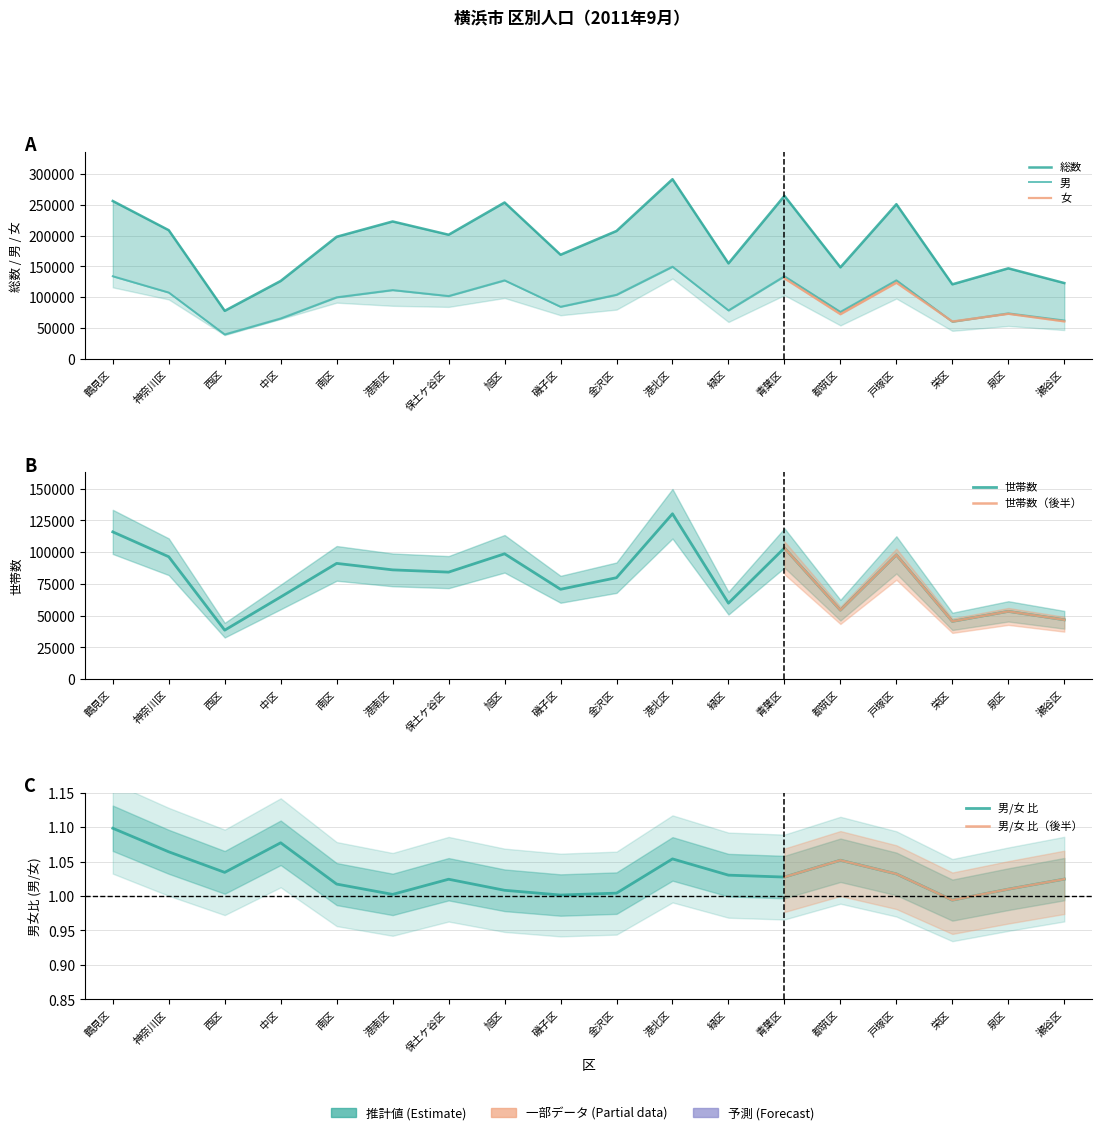

Reading left to right, transcribe all the data shown in this chart.

総数: 鶴見区=255981	神奈川区=208643	西区=77867	中区=126339	南区=197968	港南区=222809	保土ケ谷区=201290	旭区=253585	磯子区=168843	金沢区=207386	港北区=291344	緑区=154838	青葉区=264391	都筑区=148432	戸塚区=250820	栄区=120862	泉区=146795	瀬谷区=122936
男: 鶴見区=133987	神奈川区=107561	西区=39589	中区=65517	南区=99830	港南区=111531	保土ケ谷区=101852	旭区=127312	磯子区=84478	金沢区=103905	港北区=149488	緑区=78571	青葉区=133984	都筑区=76091	戸塚区=127385	栄区=60248	泉区=73757	瀬谷区=62210
世帯数: 鶴見区=115933	神奈川区=96344	西区=38497	中区=64666	南区=91116	港南区=86010	保土ケ谷区=84232	旭区=98671	磯子区=70709	金沢区=79842	港北区=130203	緑区=59767	青葉区=103260	都筑区=54233	戸塚区=97817	栄区=45434	泉区=53318	瀬谷区=46683